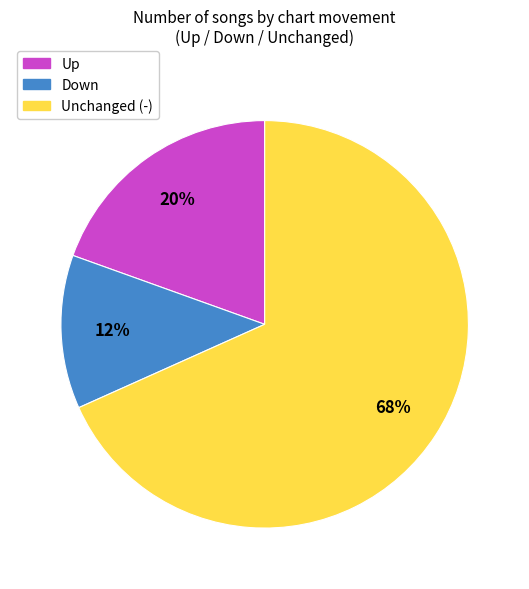

Is there a majority slice in this chart?

Yes